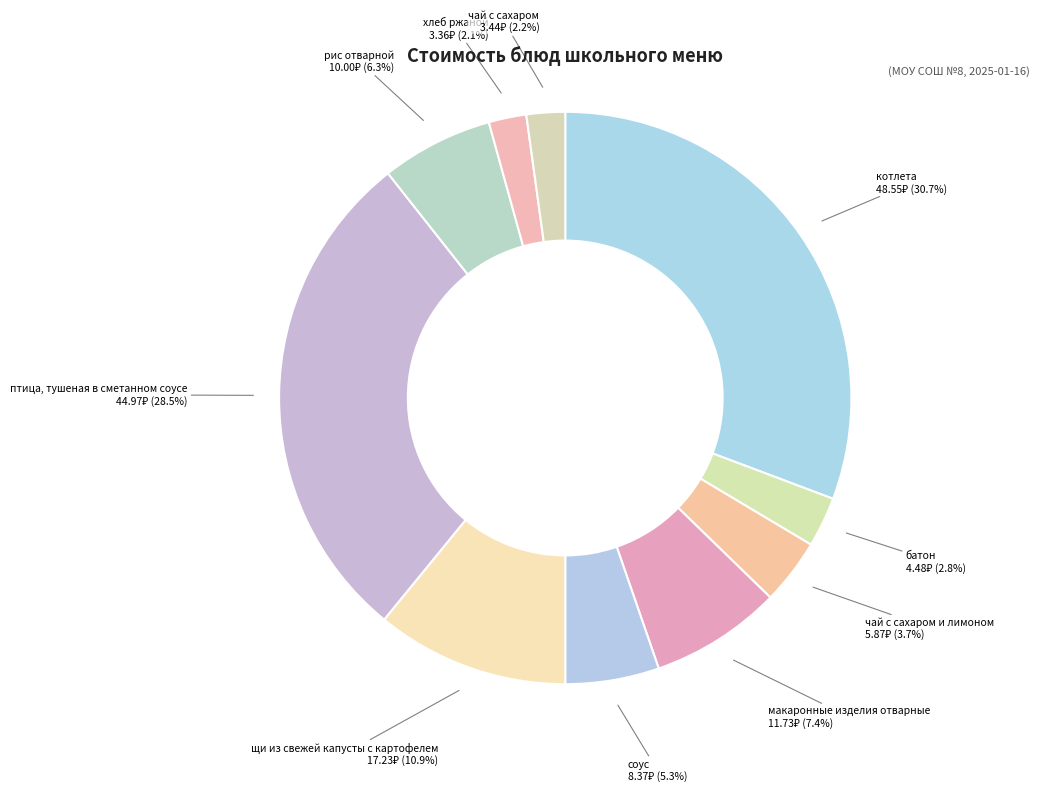

To the nearest percent, what is the difference between the largest and smallest slice percentages?

29%